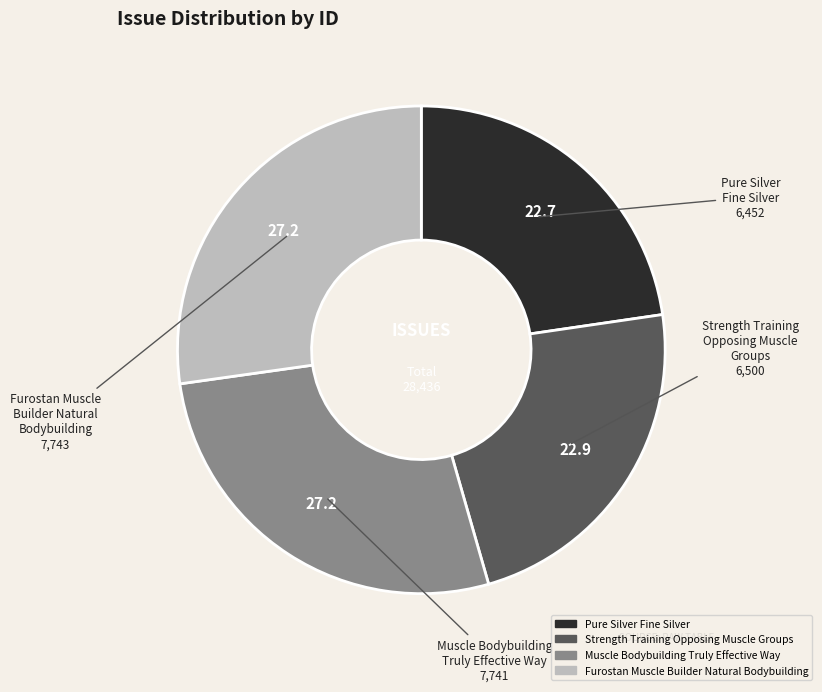

Do Muscle Bodybuilding Truly Effective Way and Strength Training Opposing Muscle Groups together represent more than half of the pie?

Yes